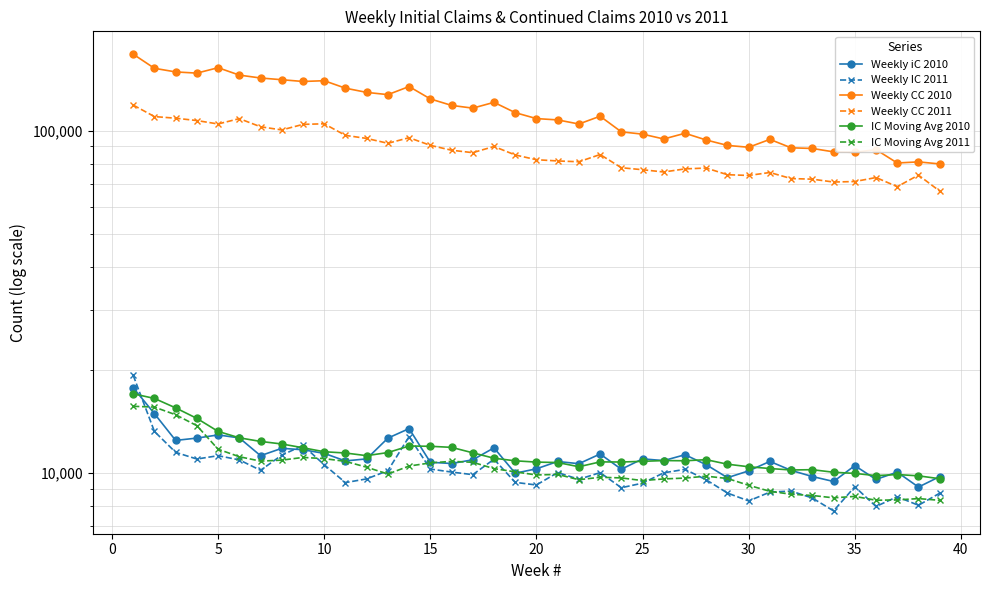

The Weekly CC 2010 series shows 23232.9 at 36. True or false?

False